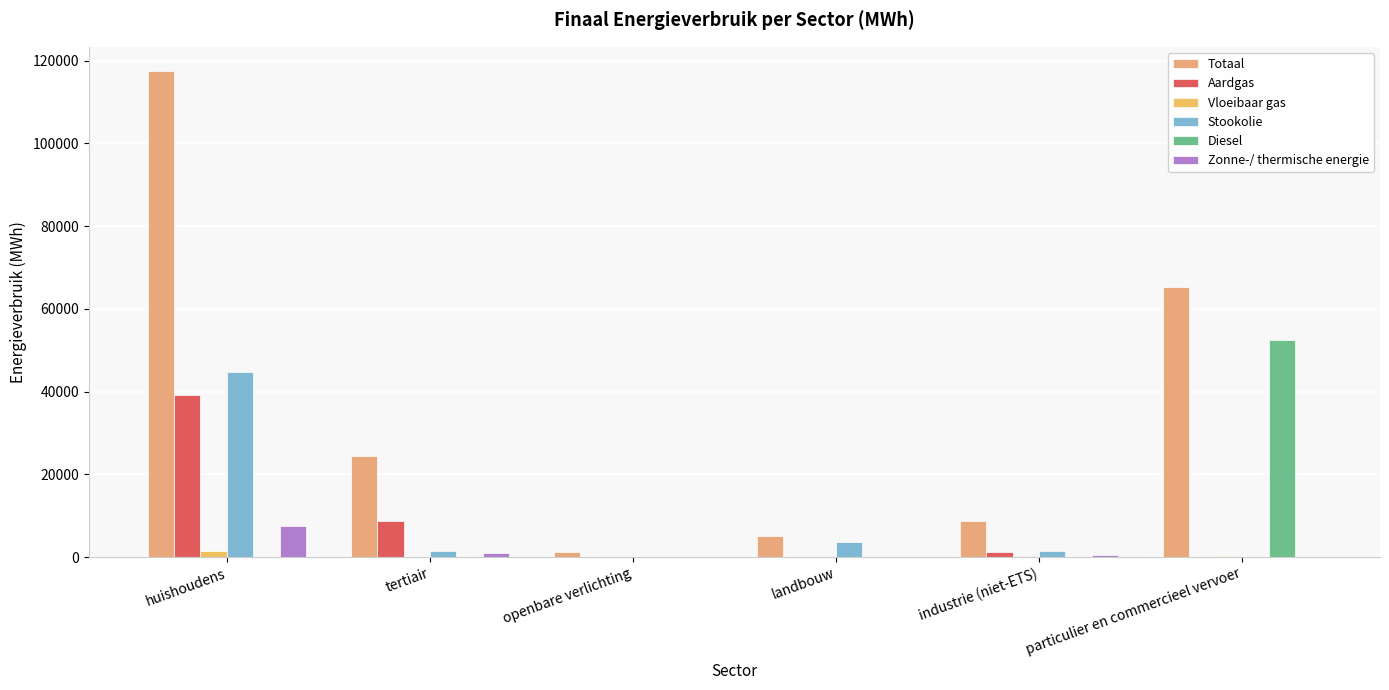

True or false: Totaal has a value of 4977.2 at landbouw.

True